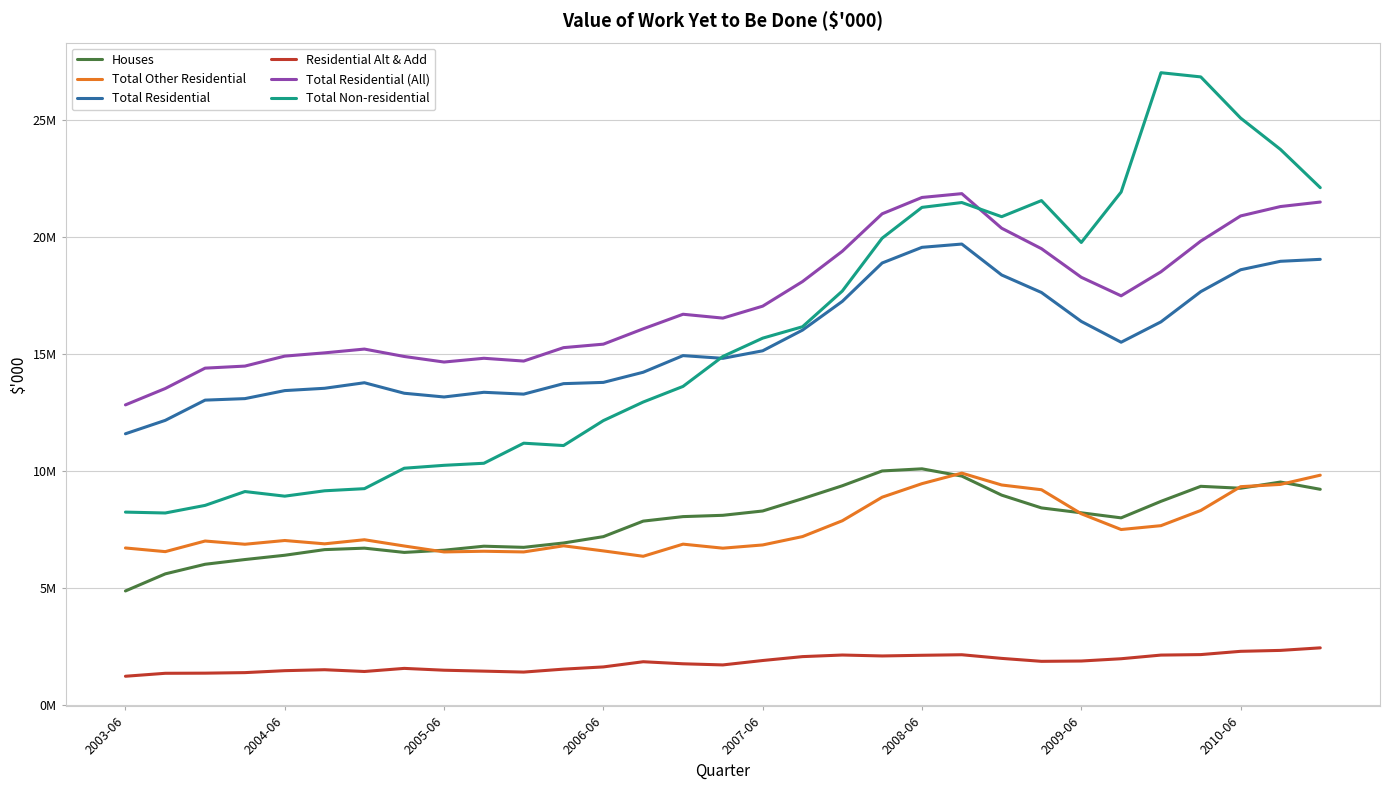

In Houses, how many points are higher than both neighbors (excluding endpoints)?

5